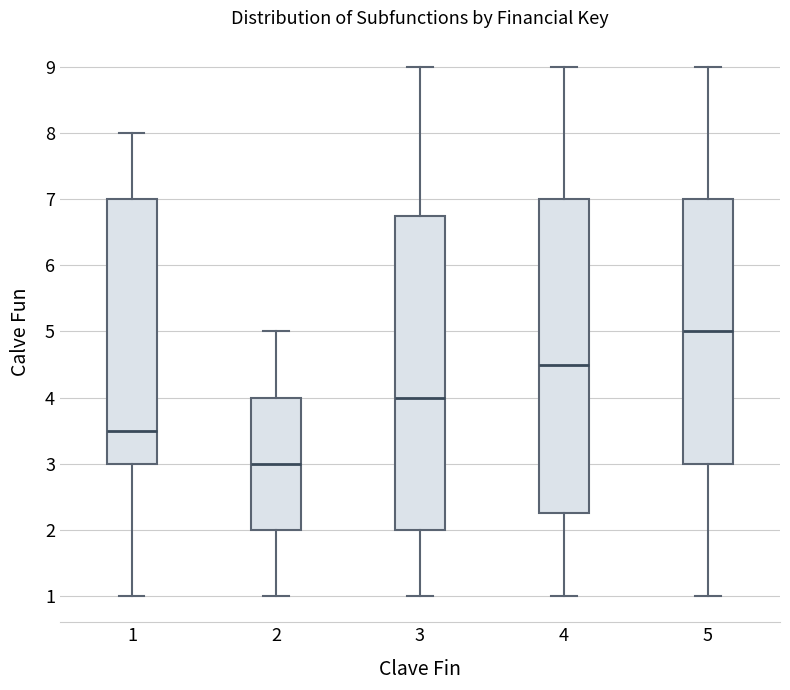

Where does the lower whisker of the box at x = 2 end on the y-axis? The values are not printed on the chart, so give them approximately, as read against the axis.

1.0